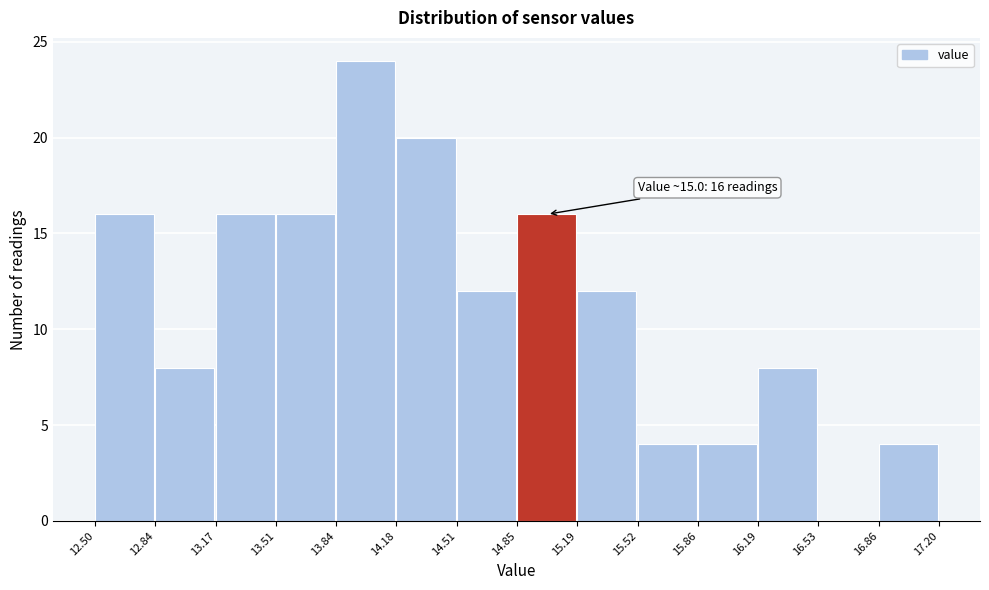

Which range on the x-axis has the tallest bar?

13.84 to 14.18